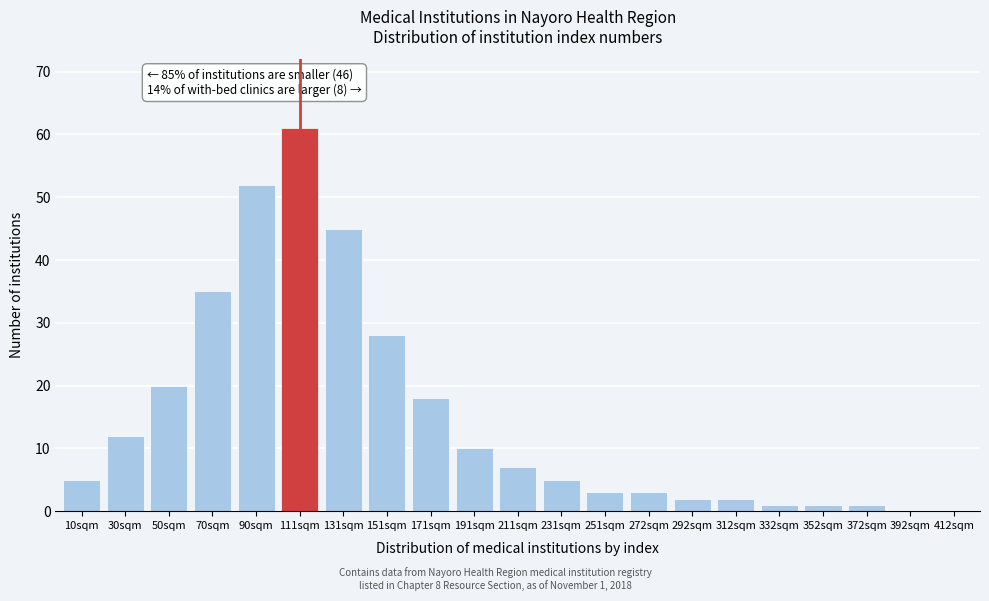

Reading left to right, extract all data points from this chart.

10sqm=5	30sqm=12	50sqm=20	70sqm=35	90sqm=52	111sqm=61	131sqm=45	151sqm=28	171sqm=18	191sqm=10	211sqm=7	231sqm=5	251sqm=3	272sqm=3	292sqm=2	312sqm=2	332sqm=1	352sqm=1	372sqm=1	392sqm=0	412sqm=0